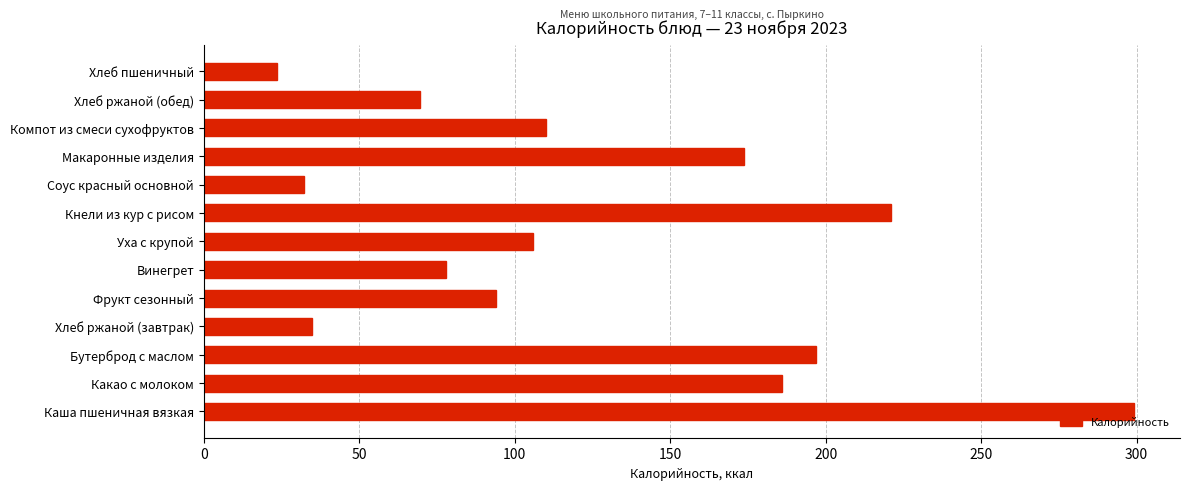

True or false: the data shows 148.4 at Каша пшеничная вязкая.

False